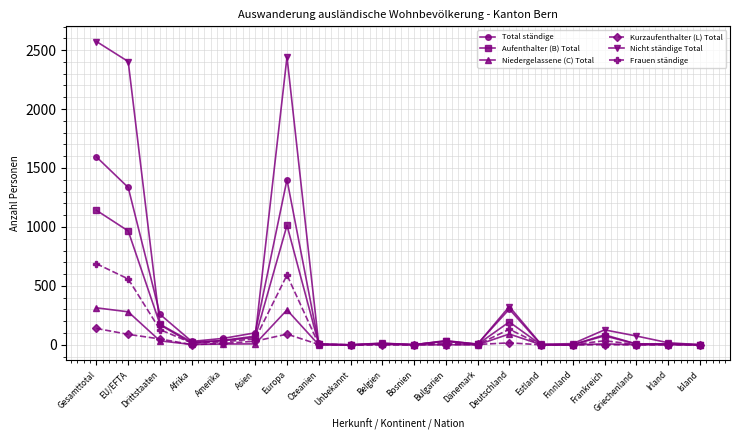

Which series has the largest range (max minus min)?

Nicht ständige Total